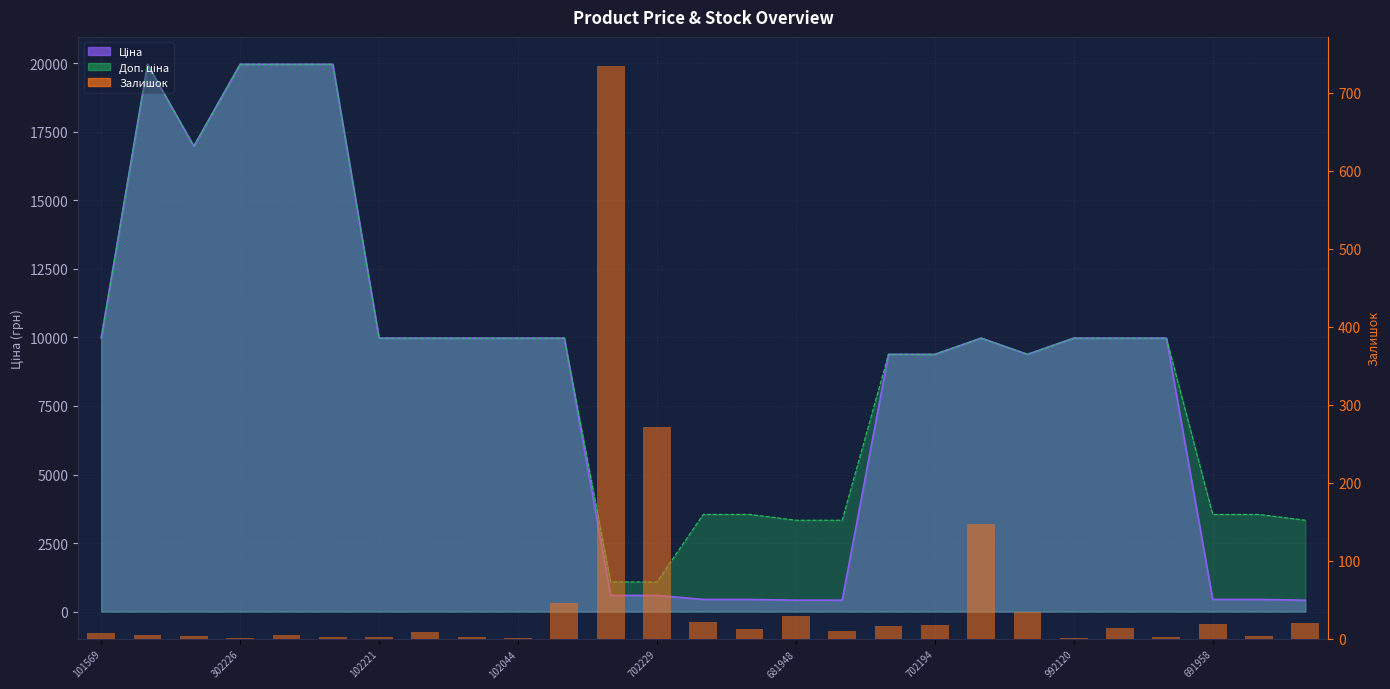

What is the sum of the values at 16 and 24?

29